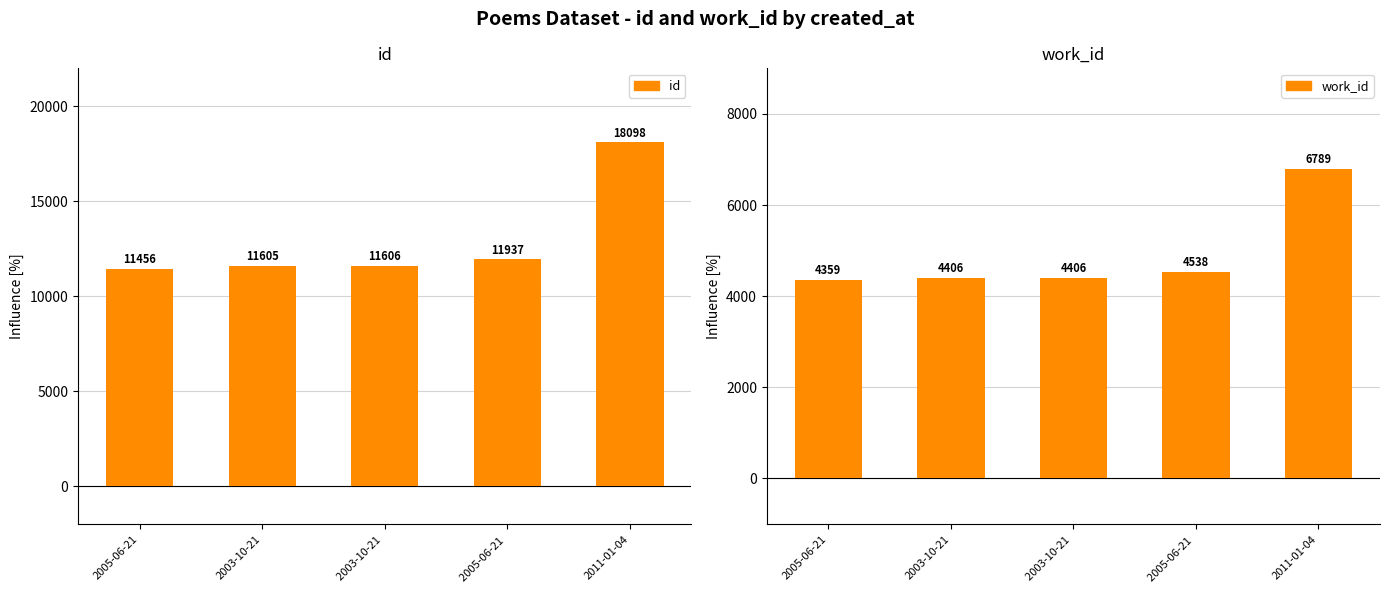

Which category has the lowest value in the work_id series?

2005-06-21